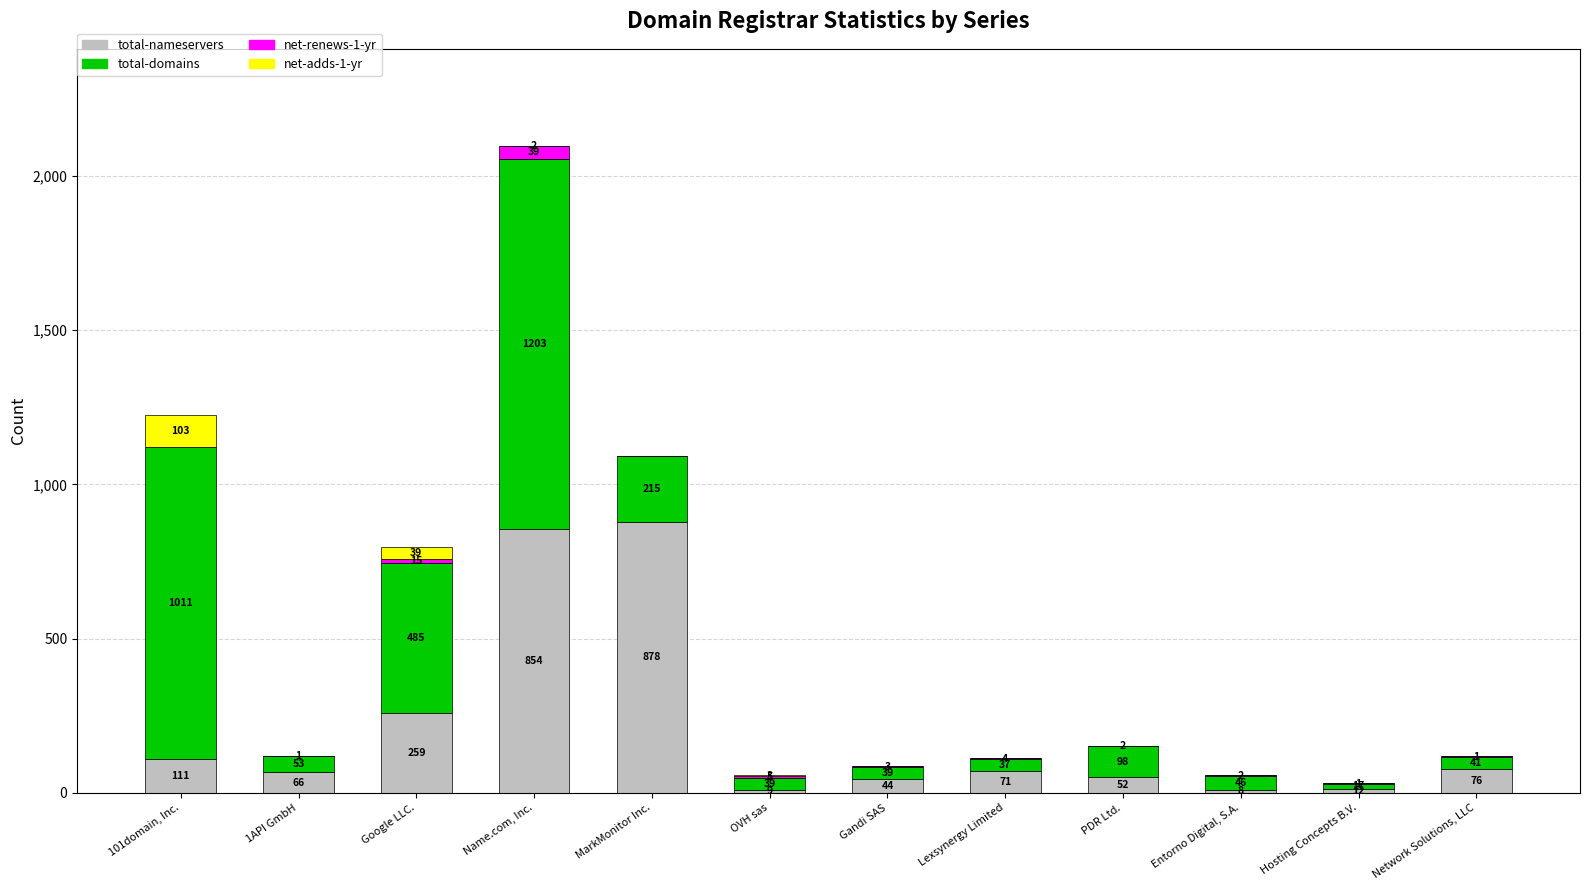

At which category is the sum across all series the highest?

Name.com, Inc.